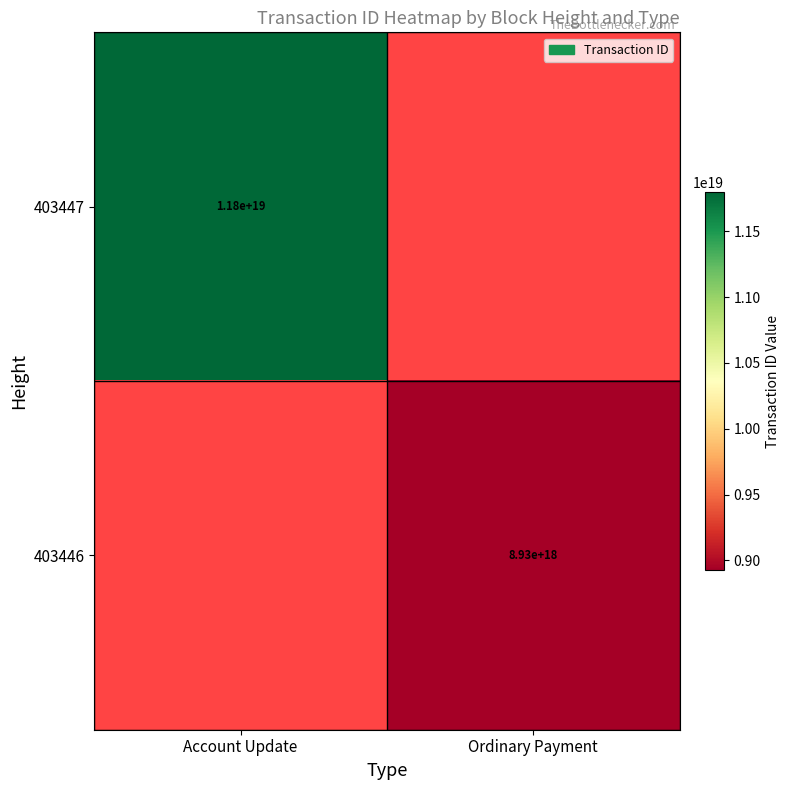

True or false: 403446 has a value of 4806567188120842240 at Ordinary Payment.

False